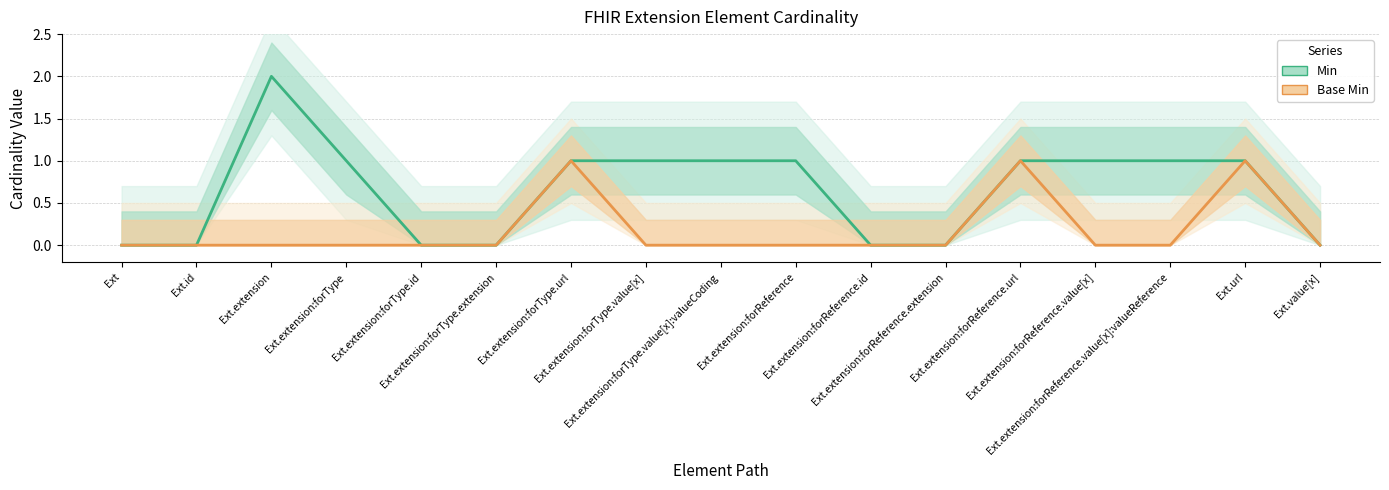

How many data points does each series have?

17